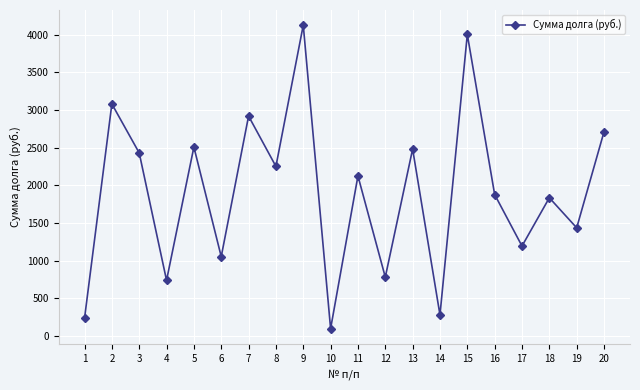

What is the difference between the maximum and minimum values?

4029.0